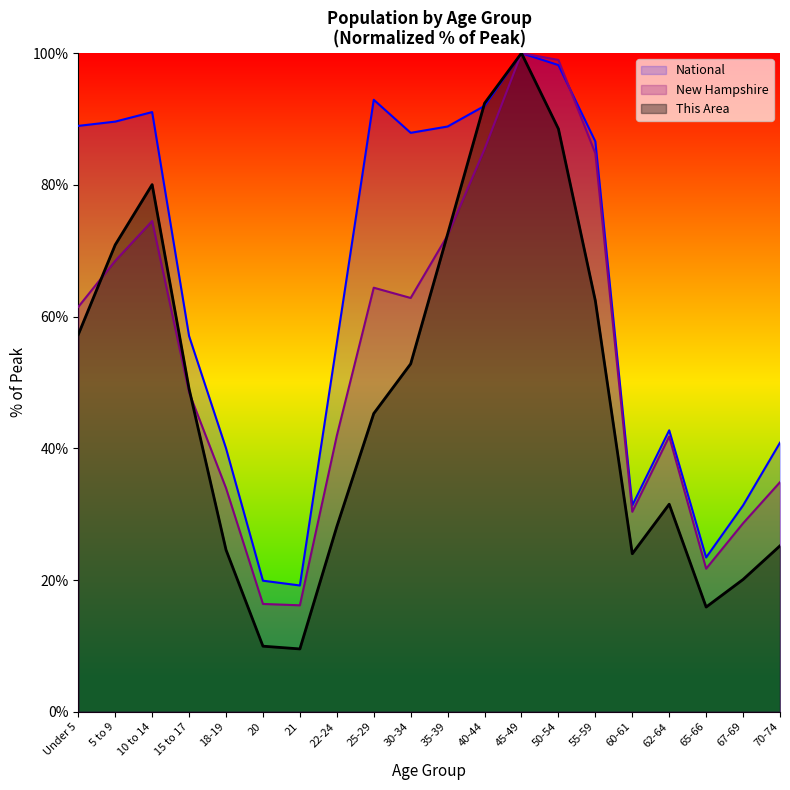

At which category does New Hampshire reach its first local peak?

10 to 14